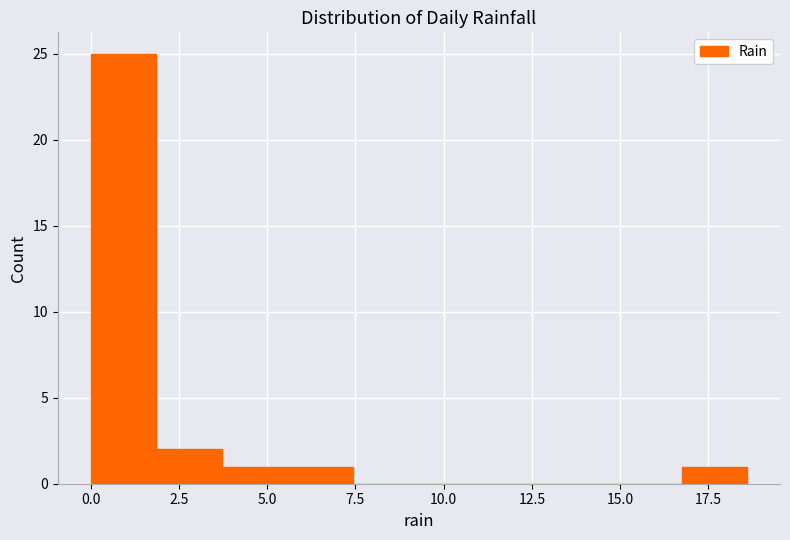

Read against the x-axis, roughly where is the centre of the tallest bar?

1.0